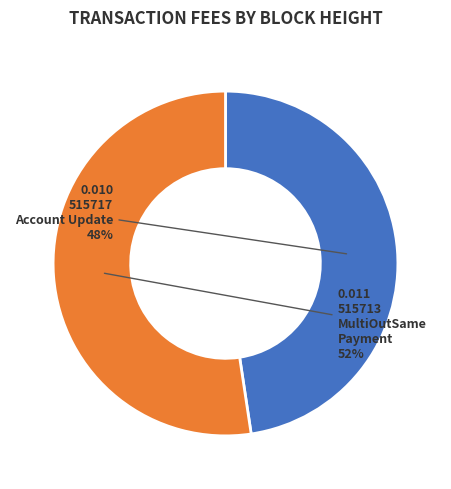

Is there a majority slice in this chart?

Yes